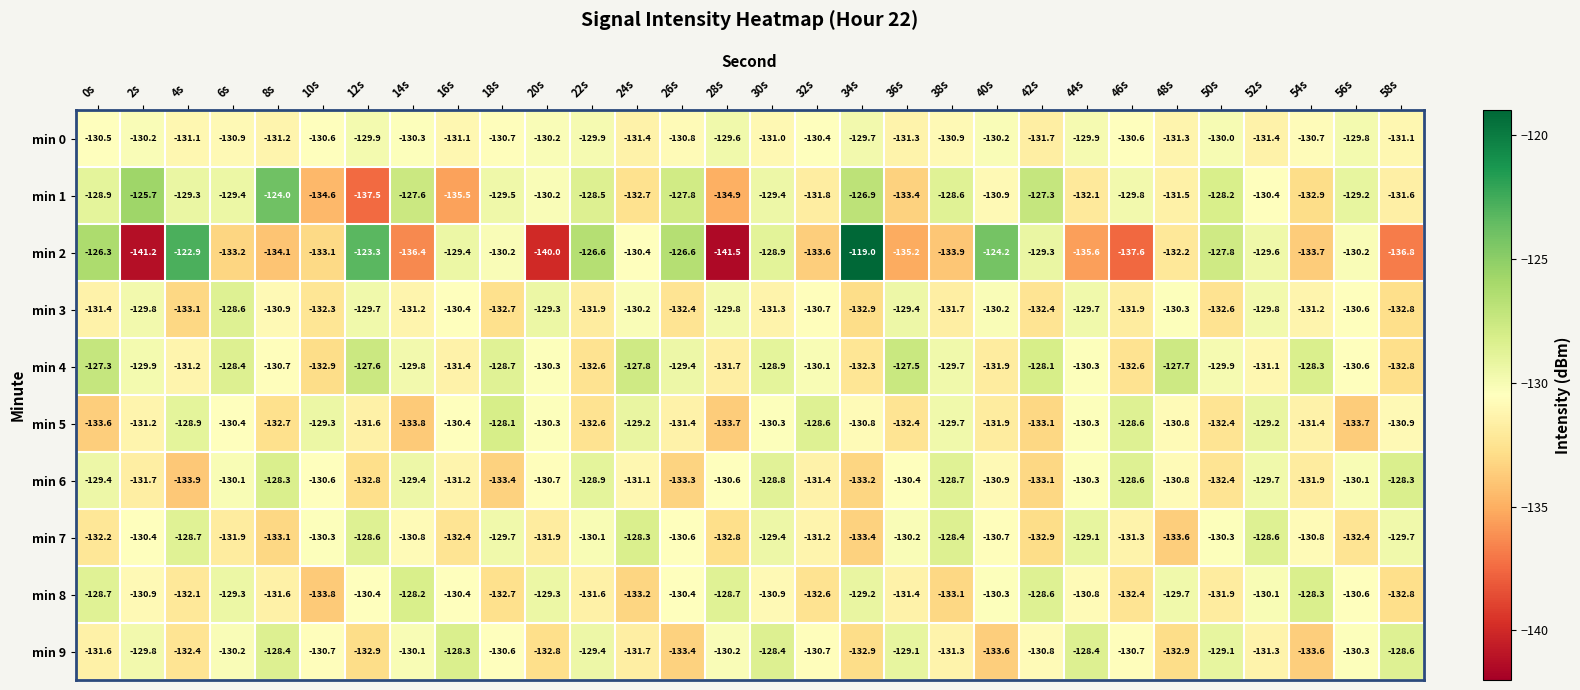

At which category is the sum across all series the highest?

30s